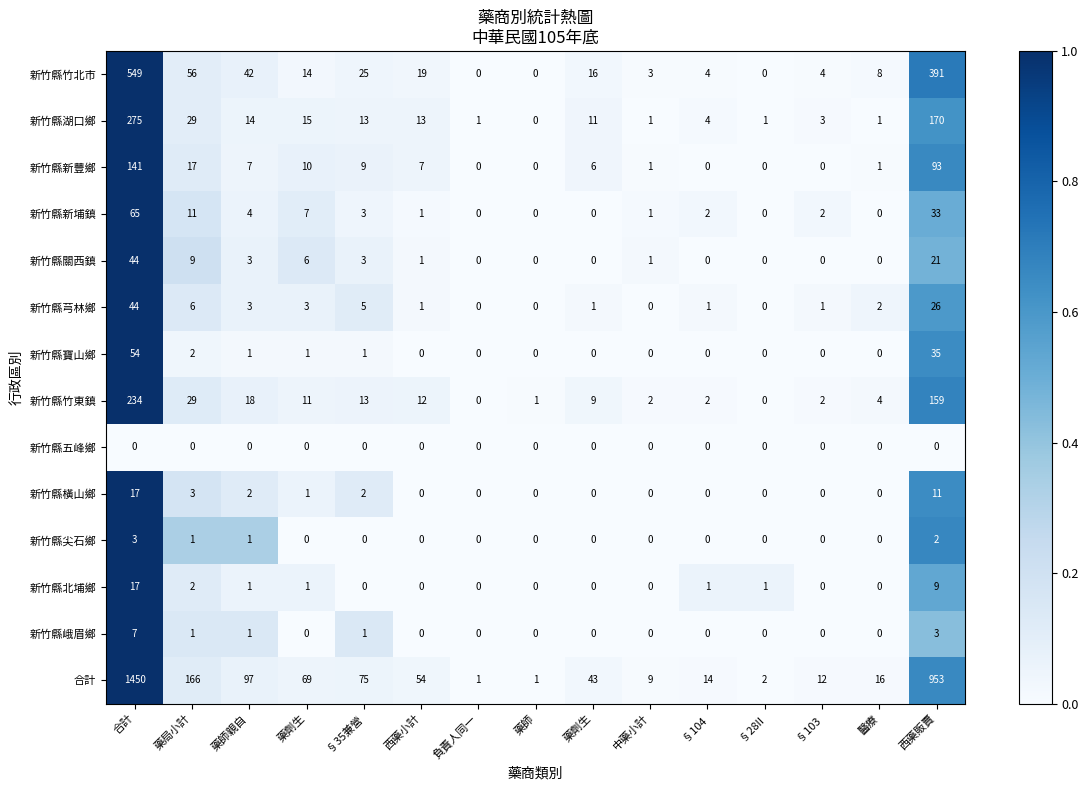

Reading left to right, what are all the values shown in this chart?

新竹縣竹北市: 合計=549.0	藥局小計=56.0	藥師親自=42.0	藥劑生=14.0	§35兼營=25.0	西藥小計=19.0	負責人同一=0.0	藥師=0.0	藥劑生=16.0	中藥小計=3.0	§104=4.0	§28II=0.0	§103=4.0	醫療=8.0	西藥販賣=391.0
新竹縣湖口鄉: 合計=275.0	藥局小計=29.0	藥師親自=14.0	藥劑生=15.0	§35兼營=13.0	西藥小計=13.0	負責人同一=1.0	藥師=0.0	藥劑生=11.0	中藥小計=1.0	§104=4.0	§28II=1.0	§103=3.0	醫療=1.0	西藥販賣=170.0
新竹縣新豐鄉: 合計=141.0	藥局小計=17.0	藥師親自=7.0	藥劑生=10.0	§35兼營=9.0	西藥小計=7.0	負責人同一=0.0	藥師=0.0	藥劑生=6.0	中藥小計=1.0	§104=0.0	§28II=0.0	§103=0.0	醫療=1.0	西藥販賣=93.0
新竹縣新埔鎮: 合計=65.0	藥局小計=11.0	藥師親自=4.0	藥劑生=7.0	§35兼營=3.0	西藥小計=1.0	負責人同一=0.0	藥師=0.0	藥劑生=0.0	中藥小計=1.0	§104=2.0	§28II=0.0	§103=2.0	醫療=0.0	西藥販賣=33.0
新竹縣關西鎮: 合計=44.0	藥局小計=9.0	藥師親自=3.0	藥劑生=6.0	§35兼營=3.0	西藥小計=1.0	負責人同一=0.0	藥師=0.0	藥劑生=0.0	中藥小計=1.0	§104=0.0	§28II=0.0	§103=0.0	醫療=0.0	西藥販賣=21.0
新竹縣芎林鄉: 合計=44.0	藥局小計=6.0	藥師親自=3.0	藥劑生=3.0	§35兼營=5.0	西藥小計=1.0	負責人同一=0.0	藥師=0.0	藥劑生=1.0	中藥小計=0.0	§104=1.0	§28II=0.0	§103=1.0	醫療=2.0	西藥販賣=26.0
新竹縣寶山鄉: 合計=54.0	藥局小計=2.0	藥師親自=1.0	藥劑生=1.0	§35兼營=1.0	西藥小計=0.0	負責人同一=0.0	藥師=0.0	藥劑生=0.0	中藥小計=0.0	§104=0.0	§28II=0.0	§103=0.0	醫療=0.0	西藥販賣=35.0
新竹縣竹東鎮: 合計=234.0	藥局小計=29.0	藥師親自=18.0	藥劑生=11.0	§35兼營=13.0	西藥小計=12.0	負責人同一=0.0	藥師=1.0	藥劑生=9.0	中藥小計=2.0	§104=2.0	§28II=0.0	§103=2.0	醫療=4.0	西藥販賣=159.0
新竹縣五峰鄉: 合計=0.0	藥局小計=0.0	藥師親自=0.0	藥劑生=0.0	§35兼營=0.0	西藥小計=0.0	負責人同一=0.0	藥師=0.0	藥劑生=0.0	中藥小計=0.0	§104=0.0	§28II=0.0	§103=0.0	醫療=0.0	西藥販賣=0.0
新竹縣橫山鄉: 合計=17.0	藥局小計=3.0	藥師親自=2.0	藥劑生=1.0	§35兼營=2.0	西藥小計=0.0	負責人同一=0.0	藥師=0.0	藥劑生=0.0	中藥小計=0.0	§104=0.0	§28II=0.0	§103=0.0	醫療=0.0	西藥販賣=11.0
新竹縣尖石鄉: 合計=3.0	藥局小計=1.0	藥師親自=1.0	藥劑生=0.0	§35兼營=0.0	西藥小計=0.0	負責人同一=0.0	藥師=0.0	藥劑生=0.0	中藥小計=0.0	§104=0.0	§28II=0.0	§103=0.0	醫療=0.0	西藥販賣=2.0
新竹縣北埔鄉: 合計=17.0	藥局小計=2.0	藥師親自=1.0	藥劑生=1.0	§35兼營=0.0	西藥小計=0.0	負責人同一=0.0	藥師=0.0	藥劑生=0.0	中藥小計=0.0	§104=1.0	§28II=1.0	§103=0.0	醫療=0.0	西藥販賣=9.0
新竹縣峨眉鄉: 合計=7.0	藥局小計=1.0	藥師親自=1.0	藥劑生=0.0	§35兼營=1.0	西藥小計=0.0	負責人同一=0.0	藥師=0.0	藥劑生=0.0	中藥小計=0.0	§104=0.0	§28II=0.0	§103=0.0	醫療=0.0	西藥販賣=3.0
合計: 合計=1450.0	藥局小計=166.0	藥師親自=97.0	藥劑生=69.0	§35兼營=75.0	西藥小計=54.0	負責人同一=1.0	藥師=1.0	藥劑生=43.0	中藥小計=9.0	§104=14.0	§28II=2.0	§103=12.0	醫療=16.0	西藥販賣=953.0